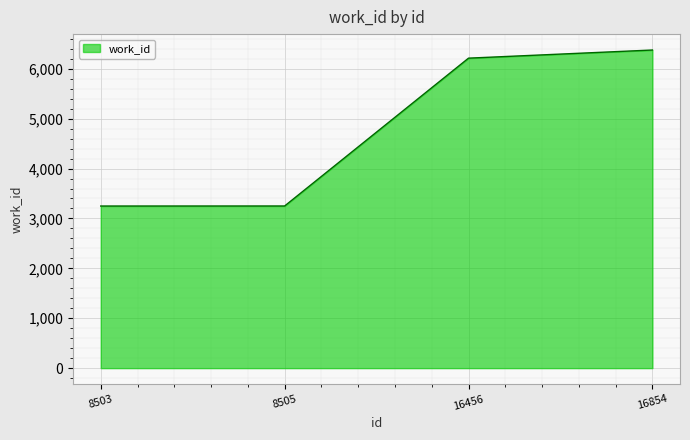

What is the difference between the values at 8503 and 8505?

1